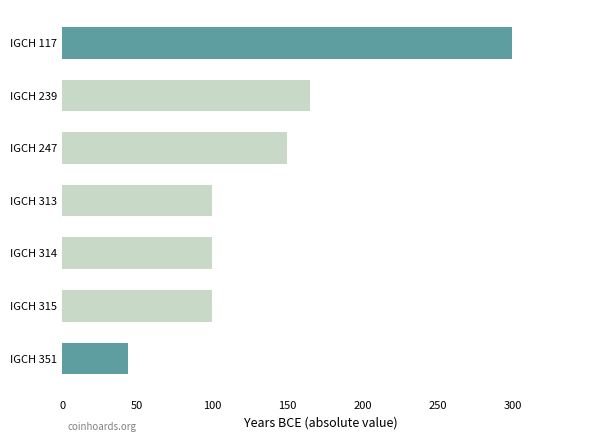

The value at IGCH 117 is 300. True or false?

True